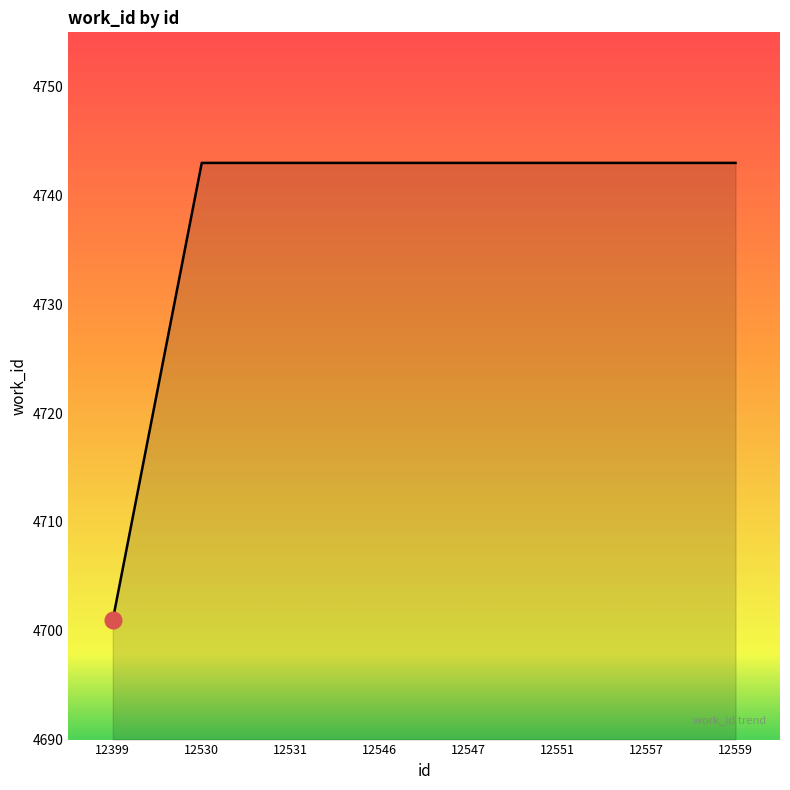

The value at 12530 is 1533. True or false?

False